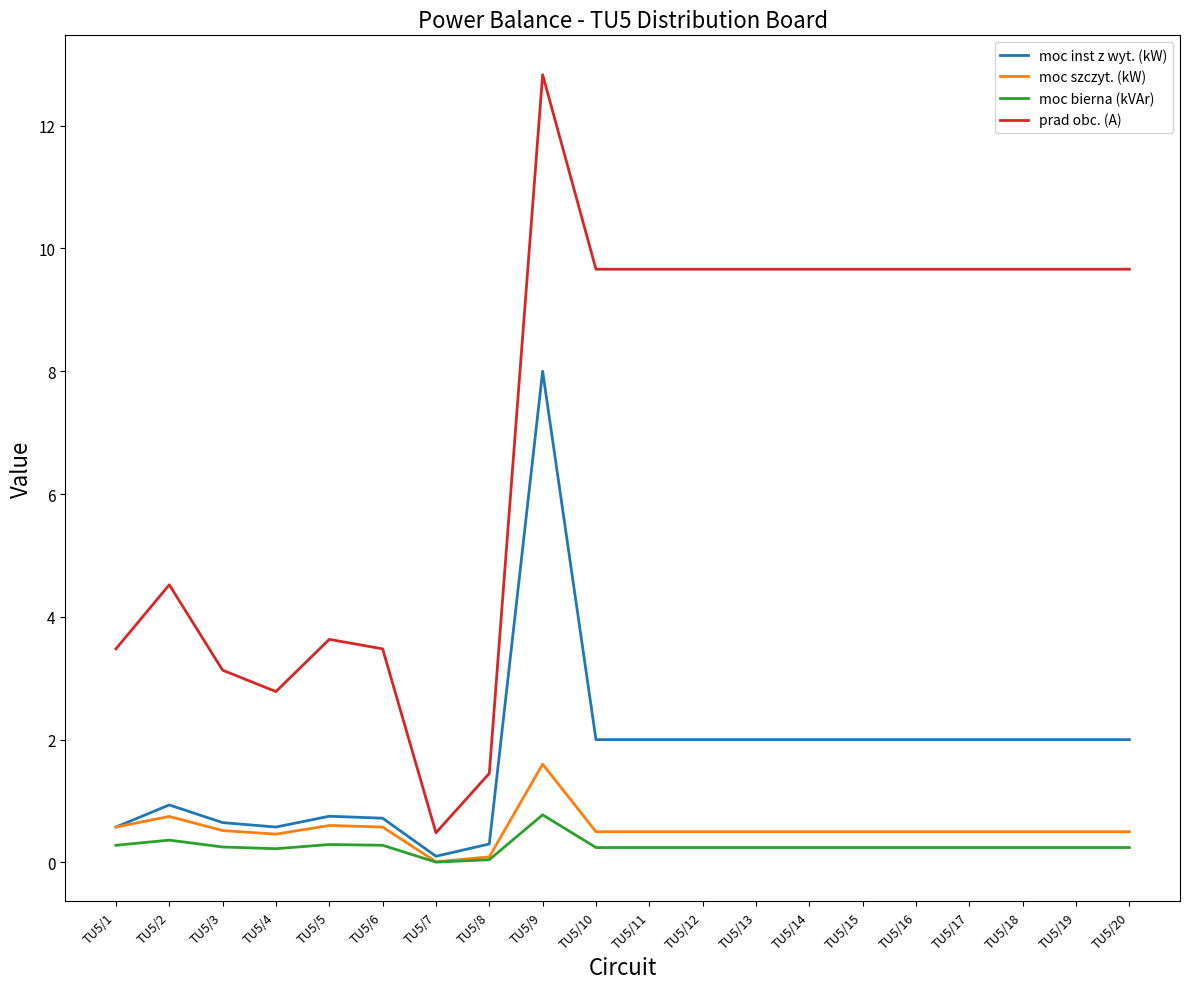

What is the maximum value for moc bierna (kVAr)?

0.8